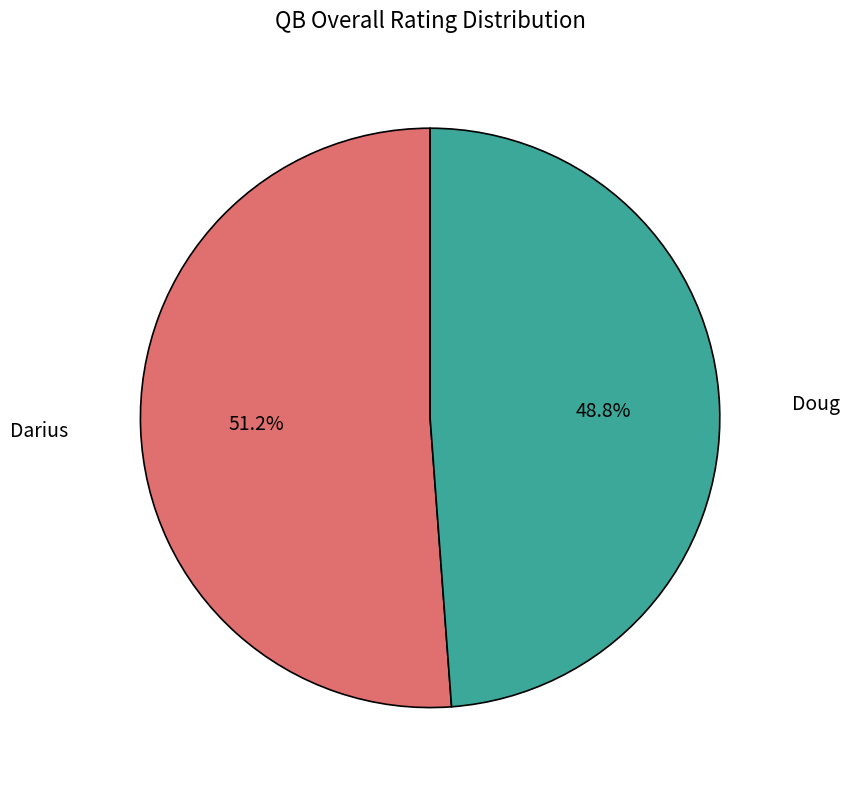

Is there a majority slice in this chart?

Yes